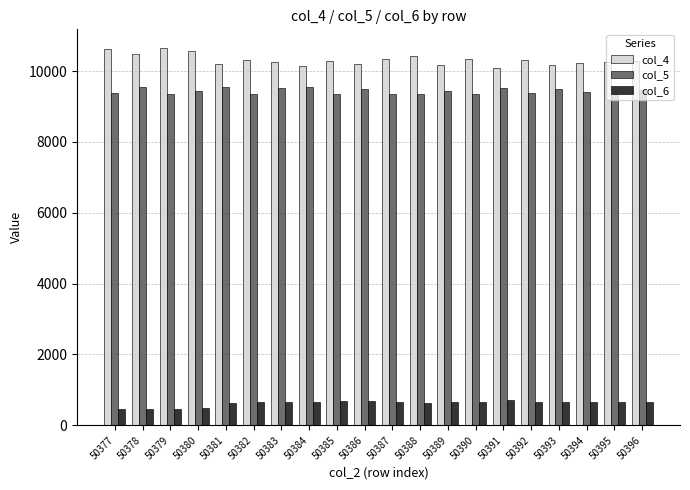

Which series has the largest total across all categories?

col_4